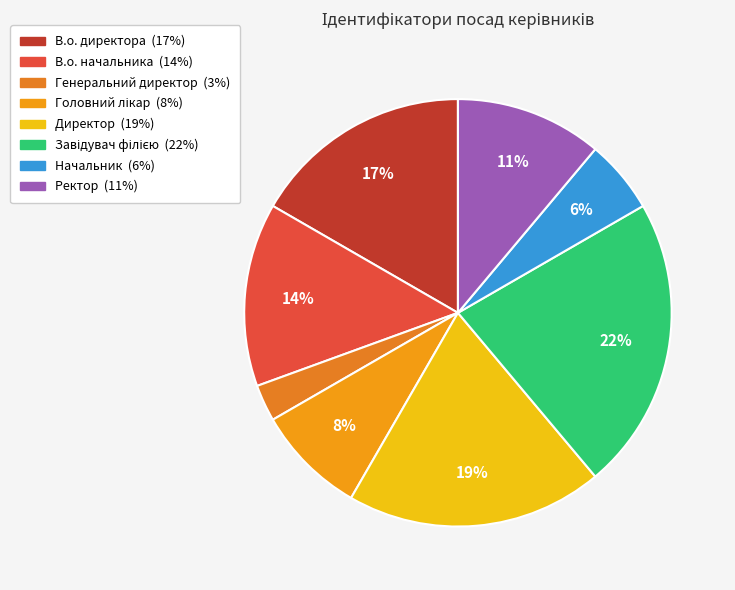

What percentage is NOT represented by Головний лікар?

91.7%